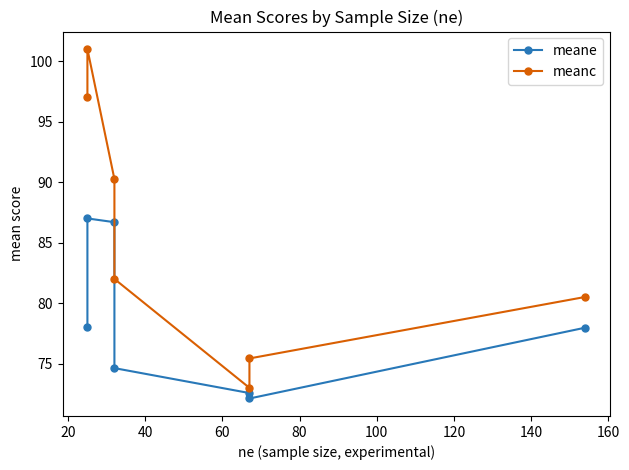

What is the smallest value displayed?

72.1